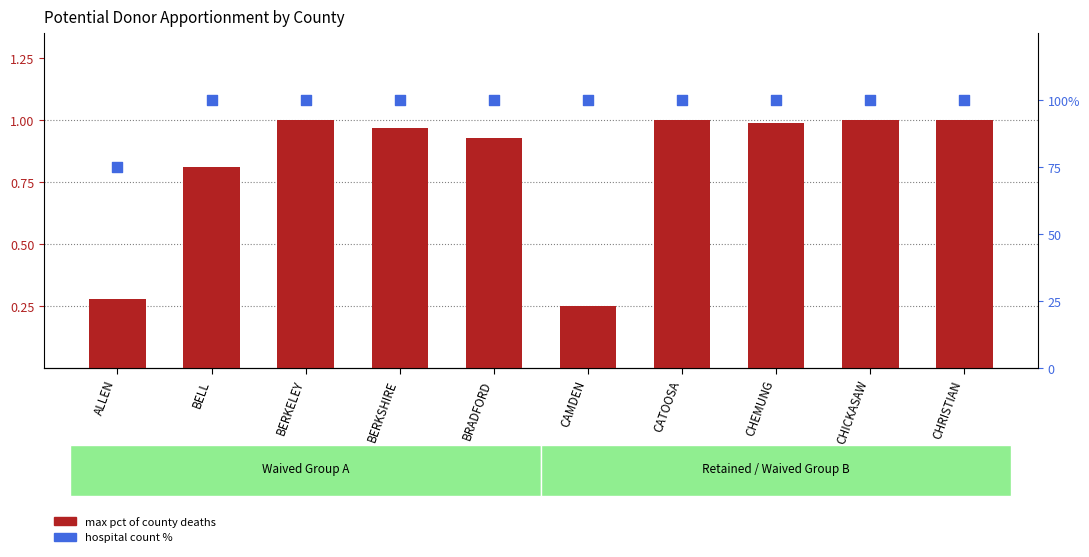

Which series contains the lowest Y value?

max pct of county deaths